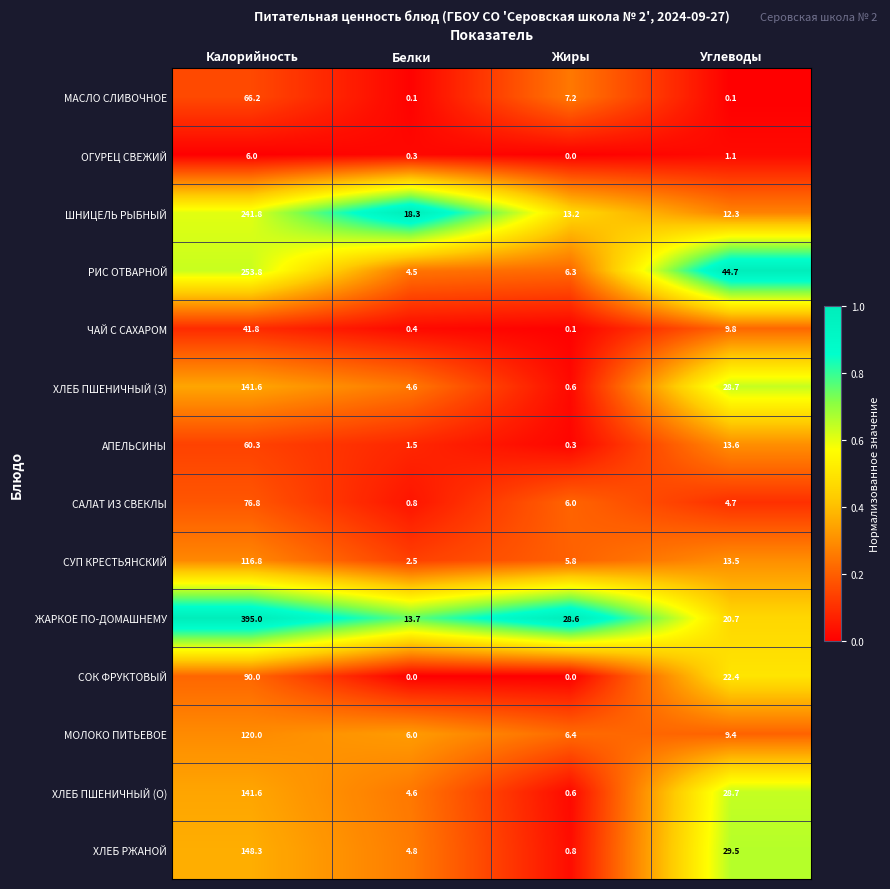

Between Белки and Жиры, which series saw the biggest shift?

ЖАРКОЕ ПО-ДОМАШНЕМУ